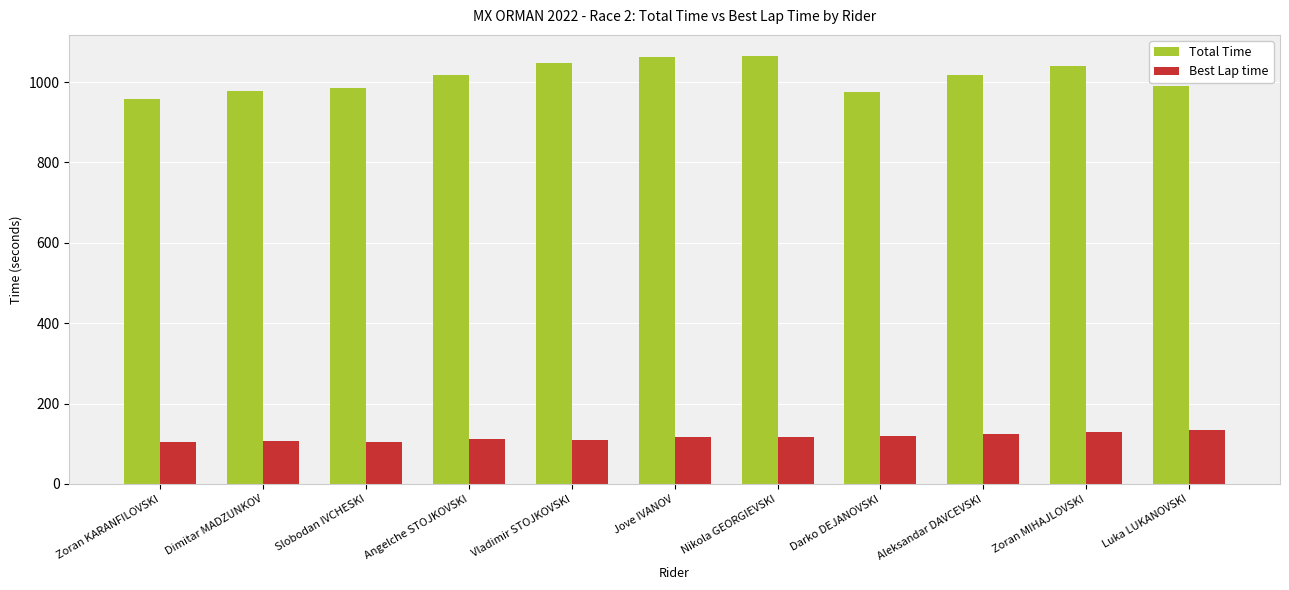

What is the highest value of the Best Lap time series?

133.9